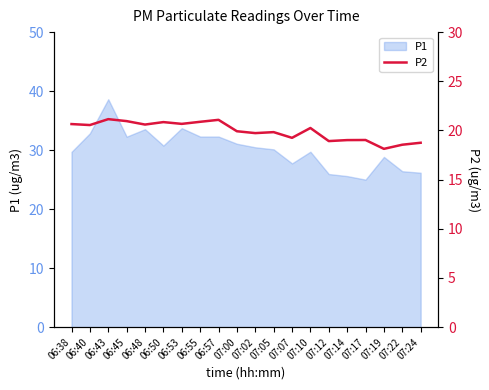

The P1 series shows 30.1 at 07:05. True or false?

True